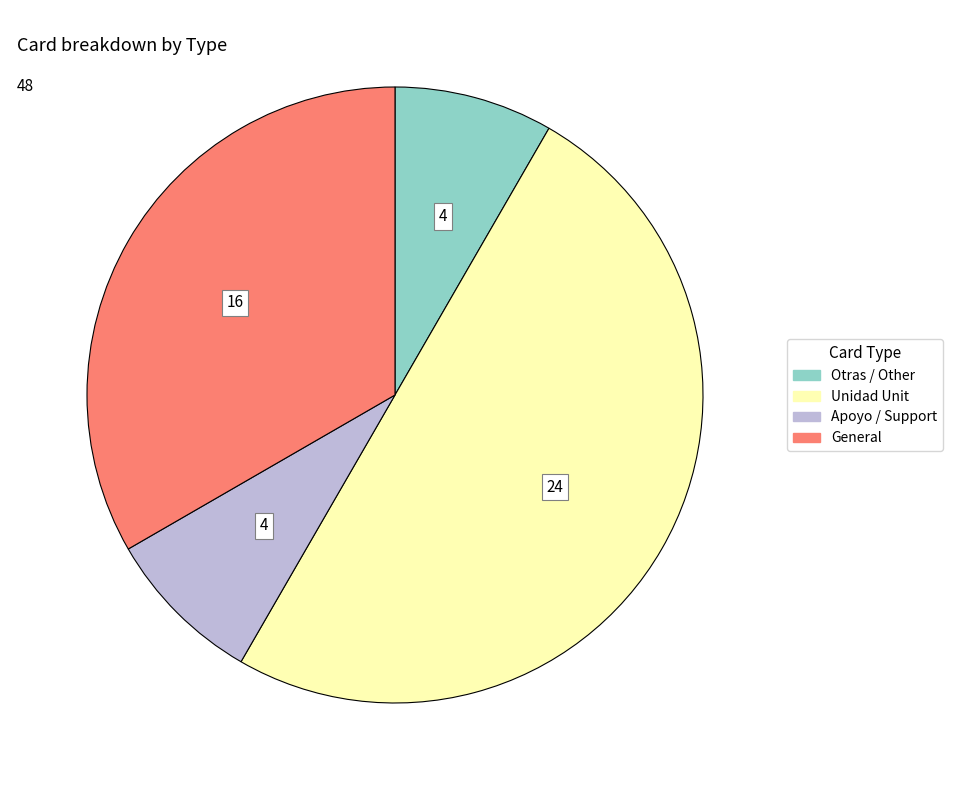

The Apoyo / Support slice represents 1% of the pie. True or false?

False